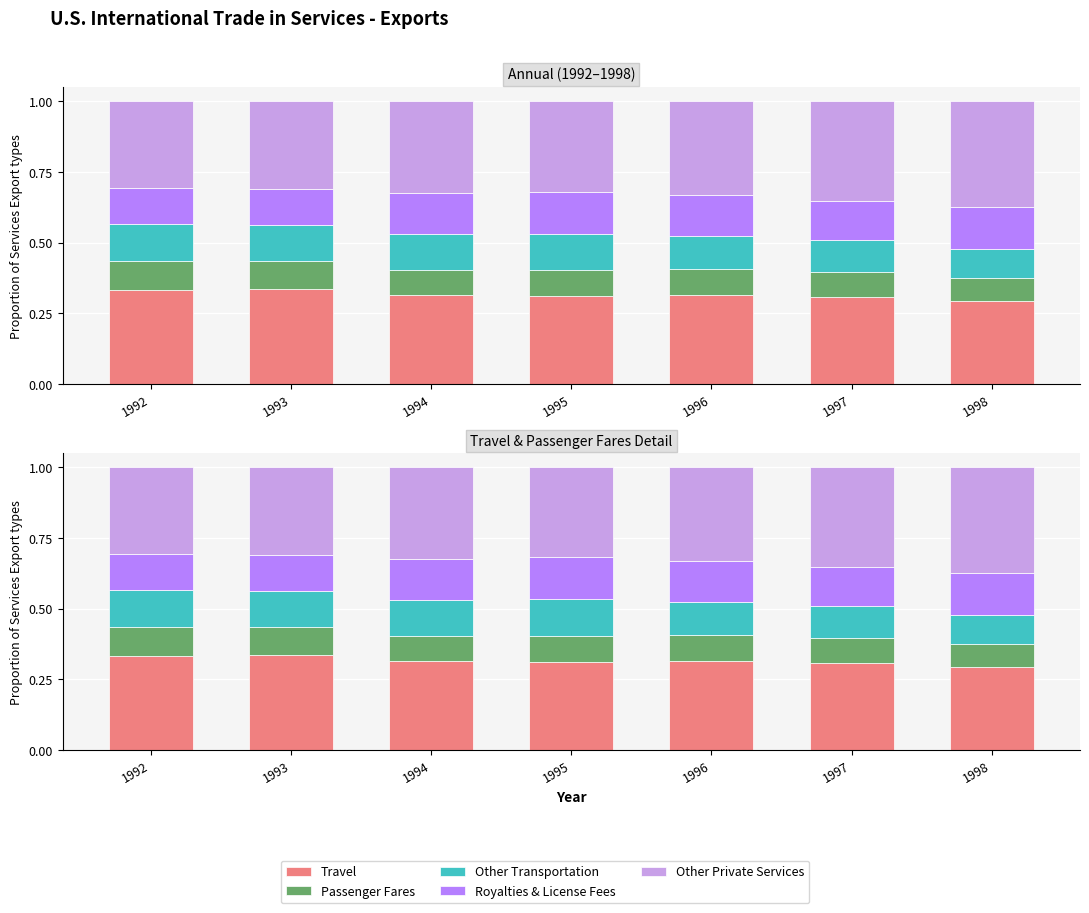

Reading left to right, extract all data points from this chart.

Travel: 0.3	0.3	0.3	0.3	0.3	0.3	0.3
Passenger Fares: 0.1	0.1	0.1	0.1	0.1	0.1	0.1
Other Transportation: 0.1	0.1	0.1	0.1	0.1	0.1	0.1
Royalties & License Fees: 0.1	0.1	0.1	0.1	0.1	0.1	0.1
Other Private Services: 0.3	0.3	0.3	0.3	0.3	0.4	0.4